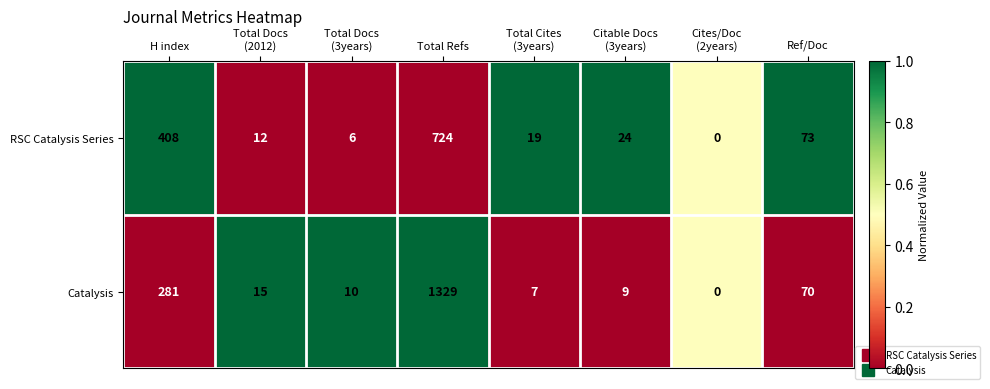

Rank the series by their average value, from highest to lowest.

Catalysis, RSC Catalysis Series